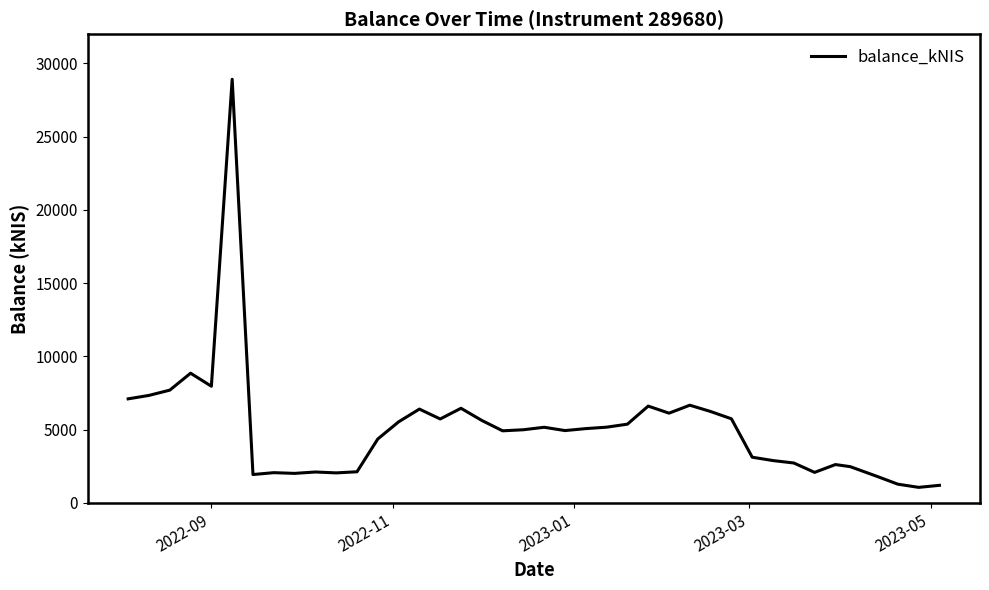

What is the smallest value displayed?

1063.2